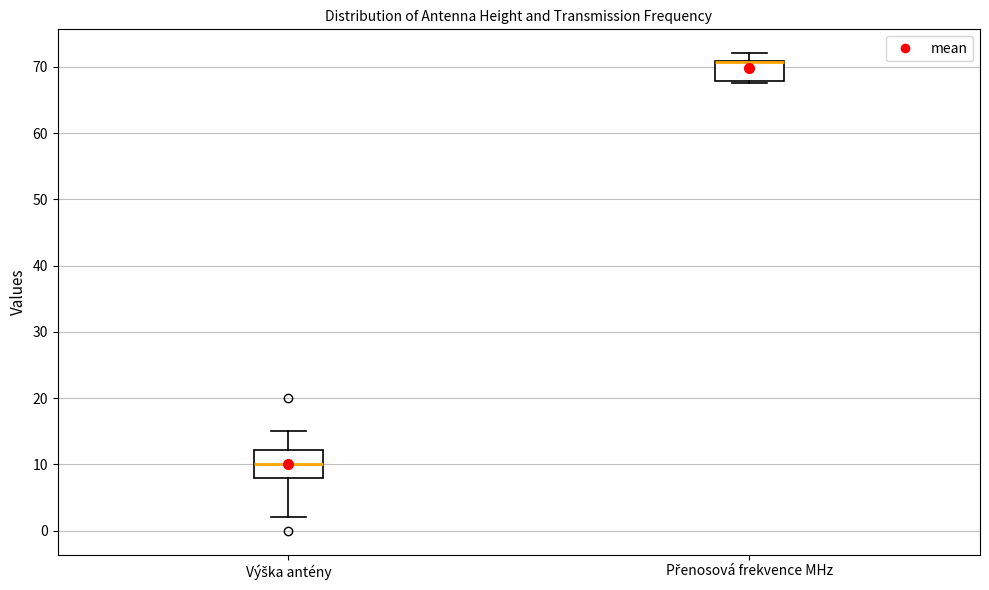

Where does the upper whisker of the box for Výška antény end on the y-axis? The values are not printed on the chart, so give them approximately, as read against the axis.

15